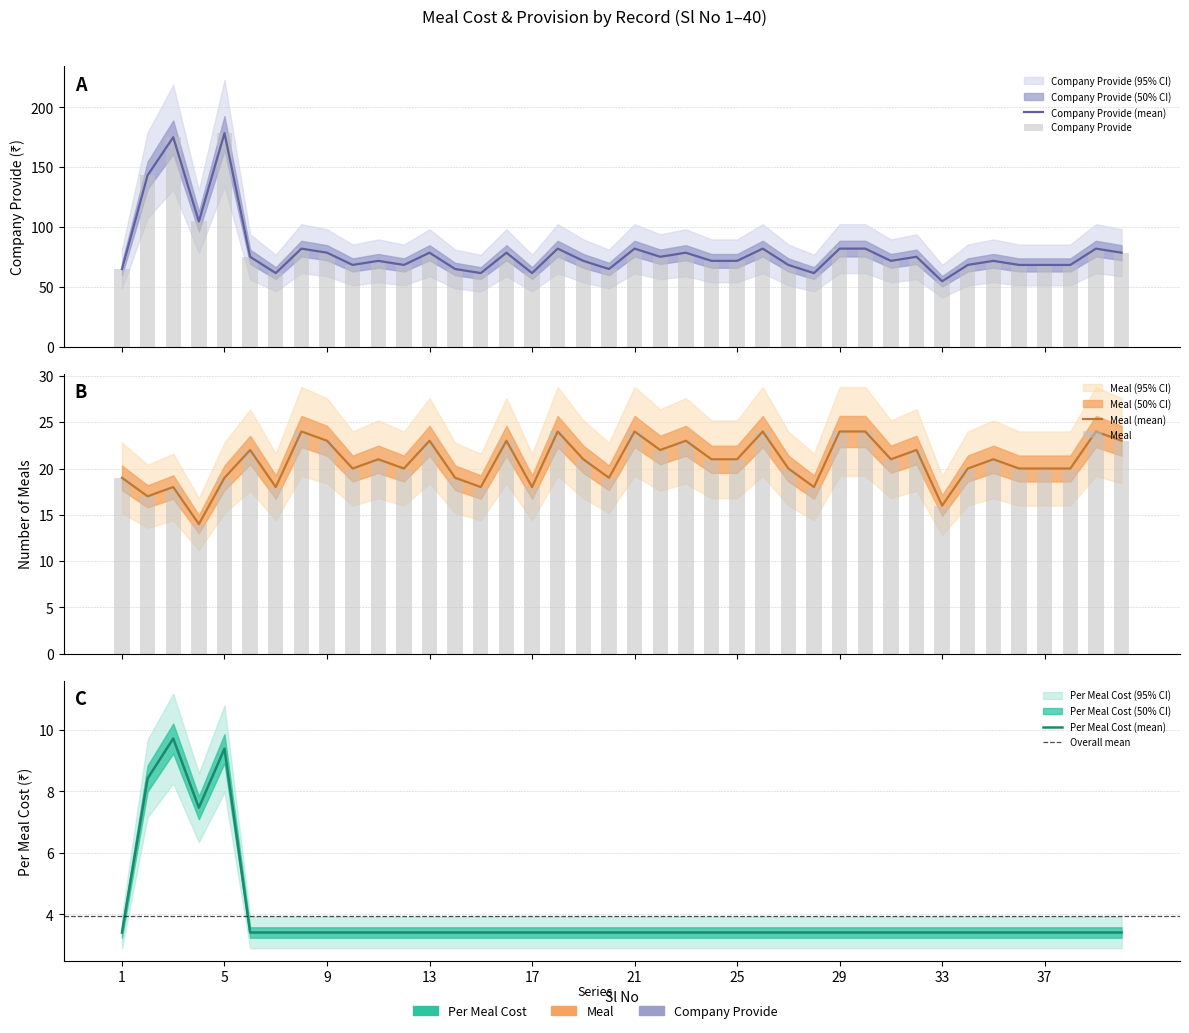

What is the value of the Meal bar at the 22nd from the left?

22.0